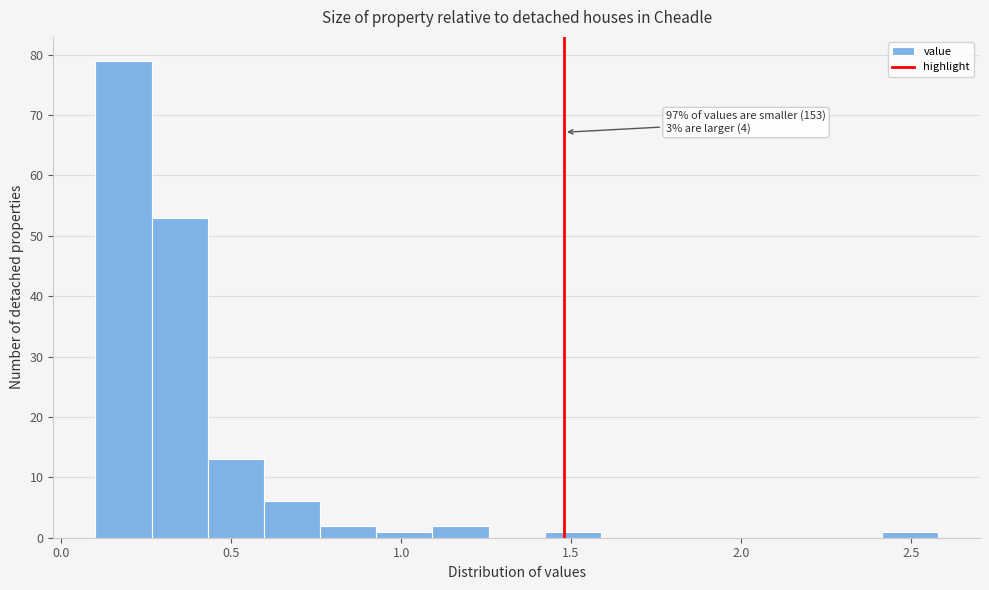

Read against the x-axis, roughly where is the centre of the tallest bar?

0.20